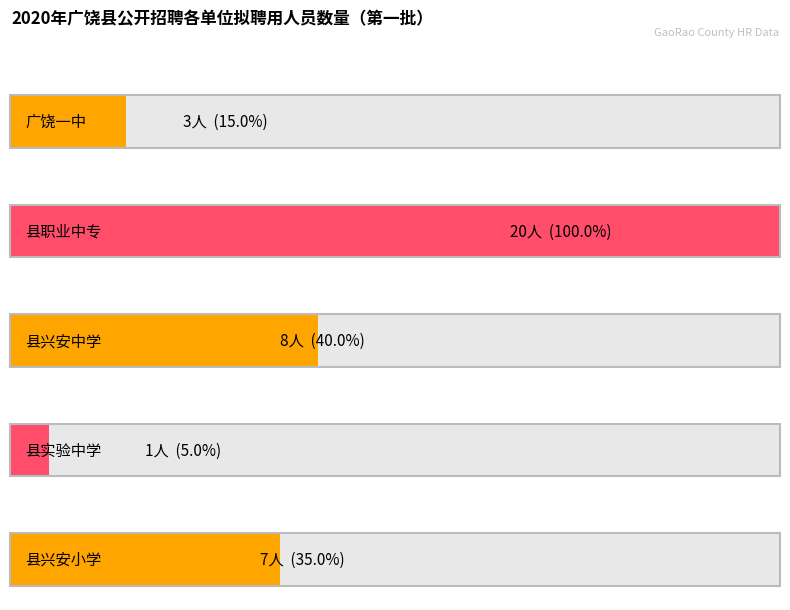

What is the sum of all values?

39